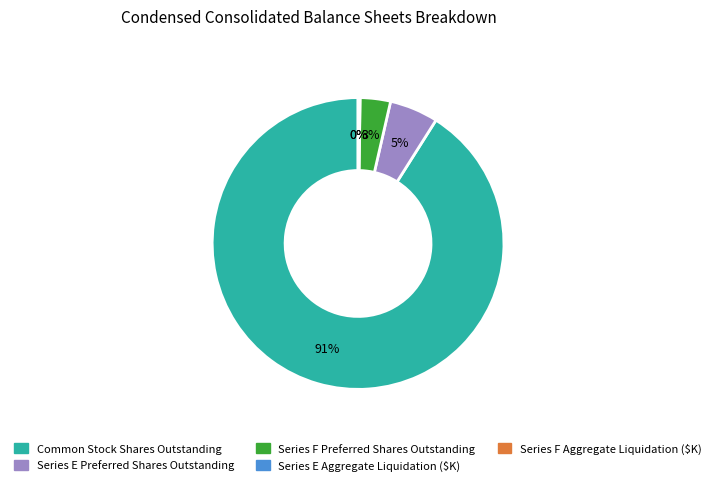

To the nearest percent, what is the average slice percentage?

20%